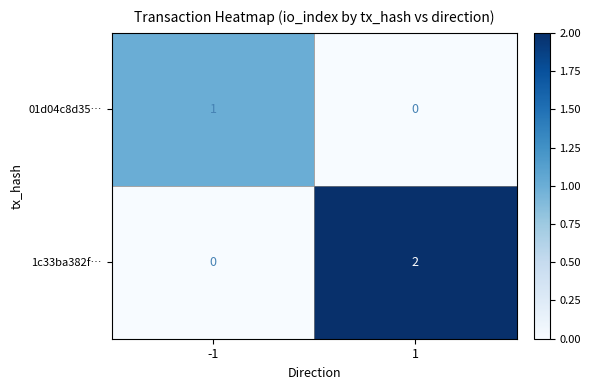

List the series in order of their peak value, lowest first.

01d04c8d35…, 1c33ba382f…